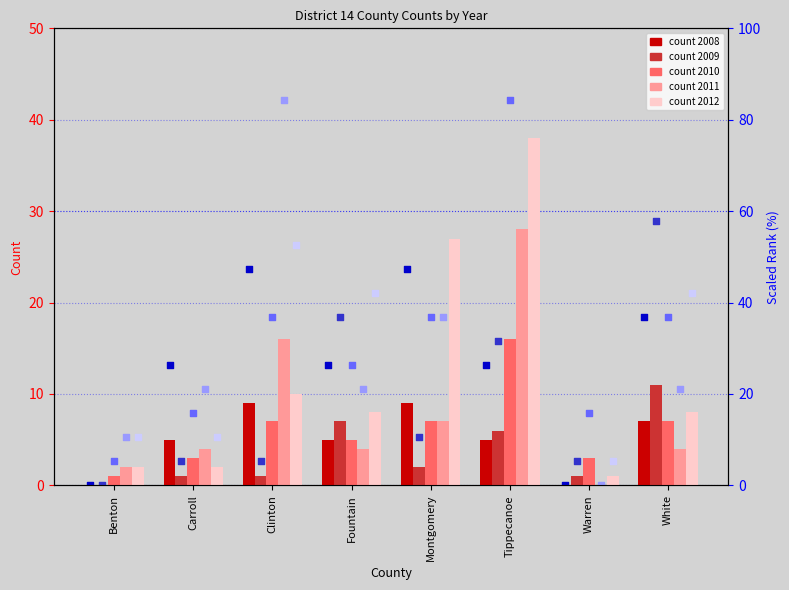

Which series has the widest spread of Y values?

2012 (scaled rank)